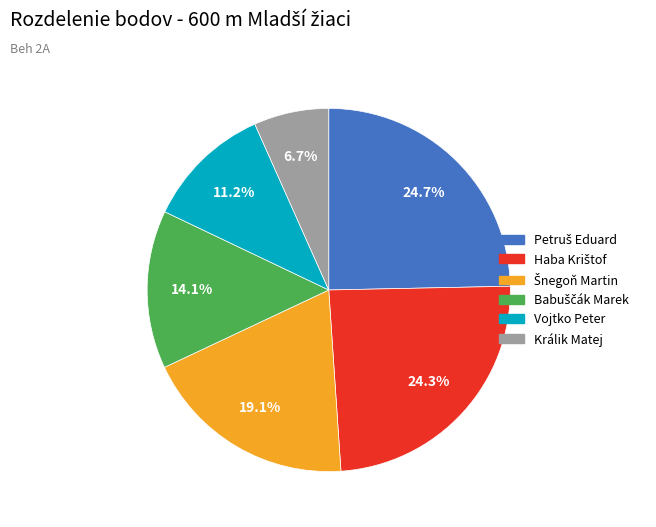

Is there any slice that represents more than half of the pie?

No